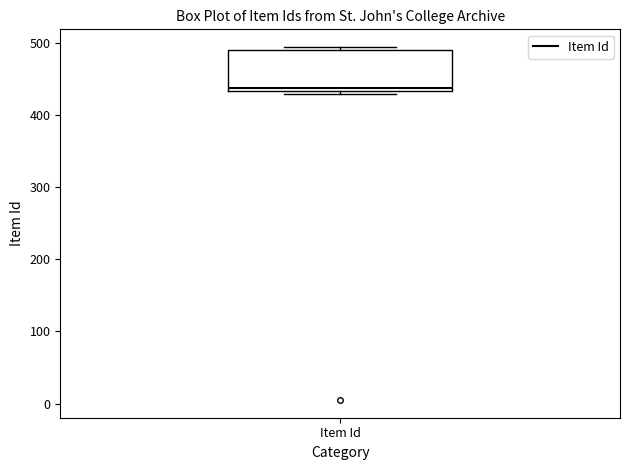

Read this box plot against the y-axis: the position of the median line, the range covered by the box, and the ends of both whiskers. The values are not printed on the chart, so give them approximately, as read against the axis.

median 440, box 430 to 490, whiskers 430 (just below the box's lower edge) to 490 (just above the box's upper edge)